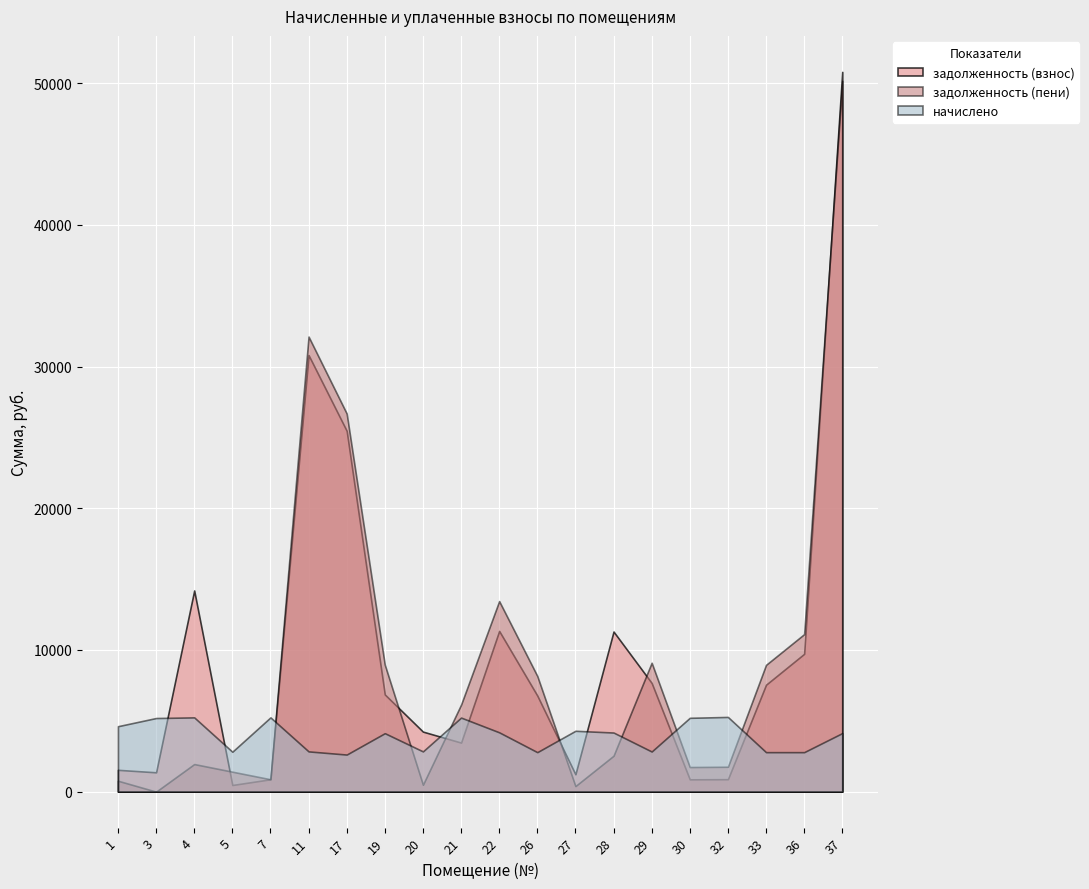

At which category does начислено reach its first local valley?

5